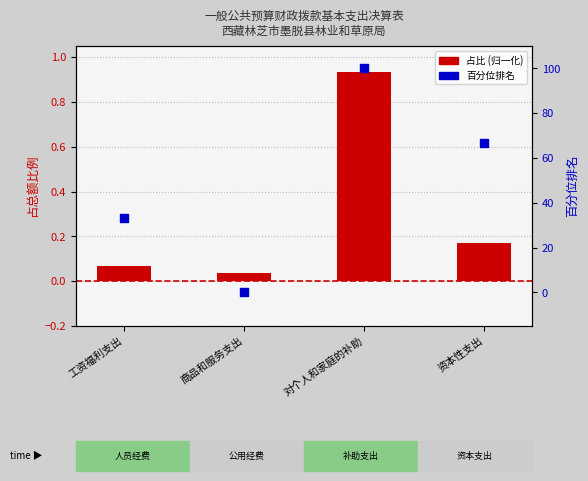

What are all the series names shown in the legend?

占比 (归一化), 百分位排名